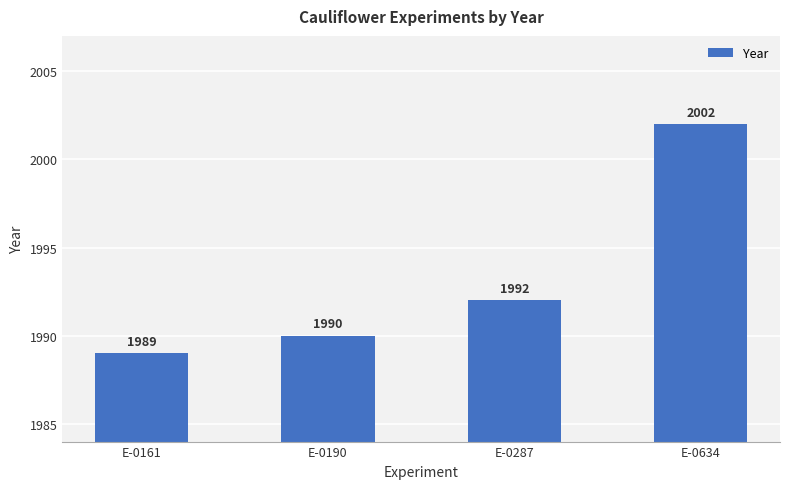

What is the smallest value displayed?

1989